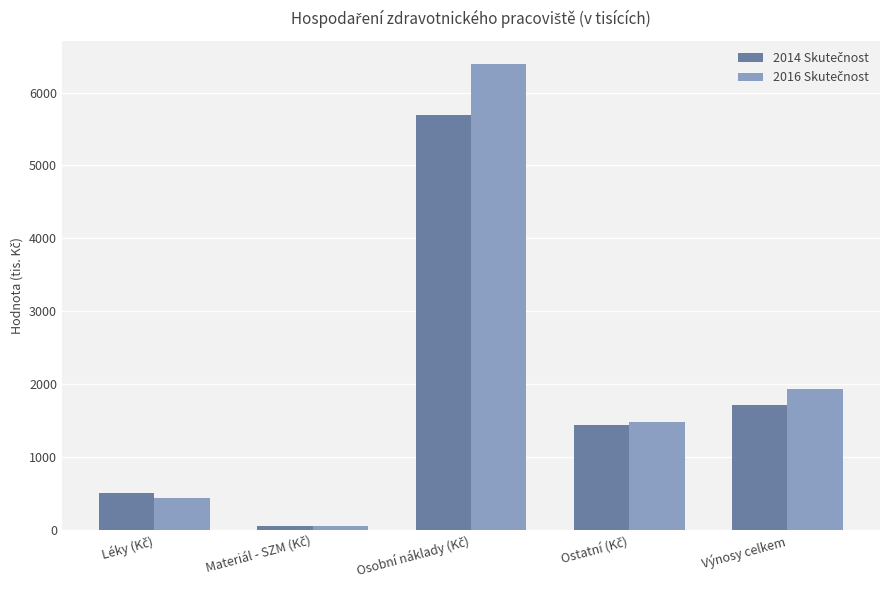

What is the greatest value displayed?

6388.0